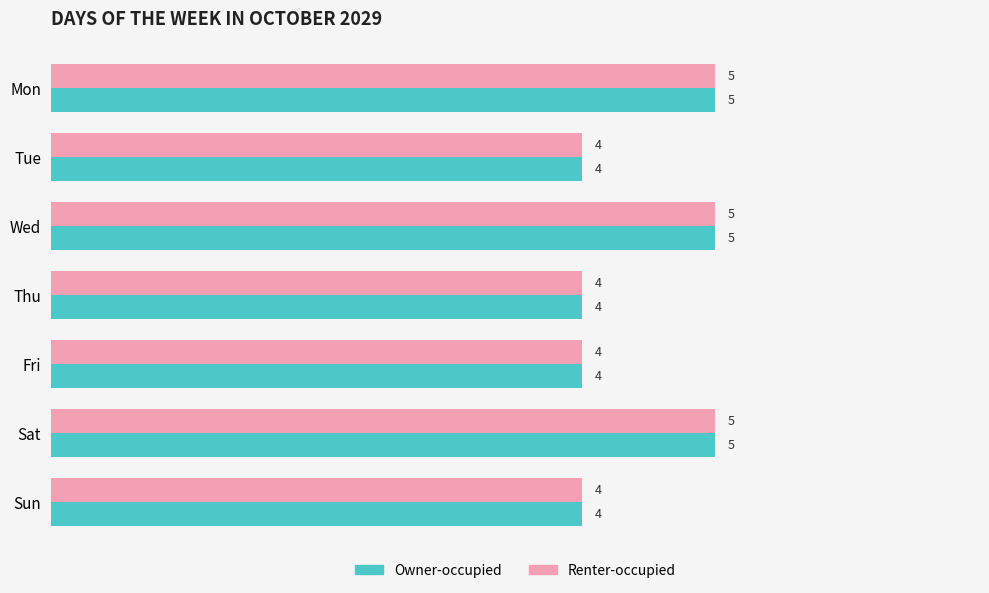

What is the sum of all Renter-occupied values?

31